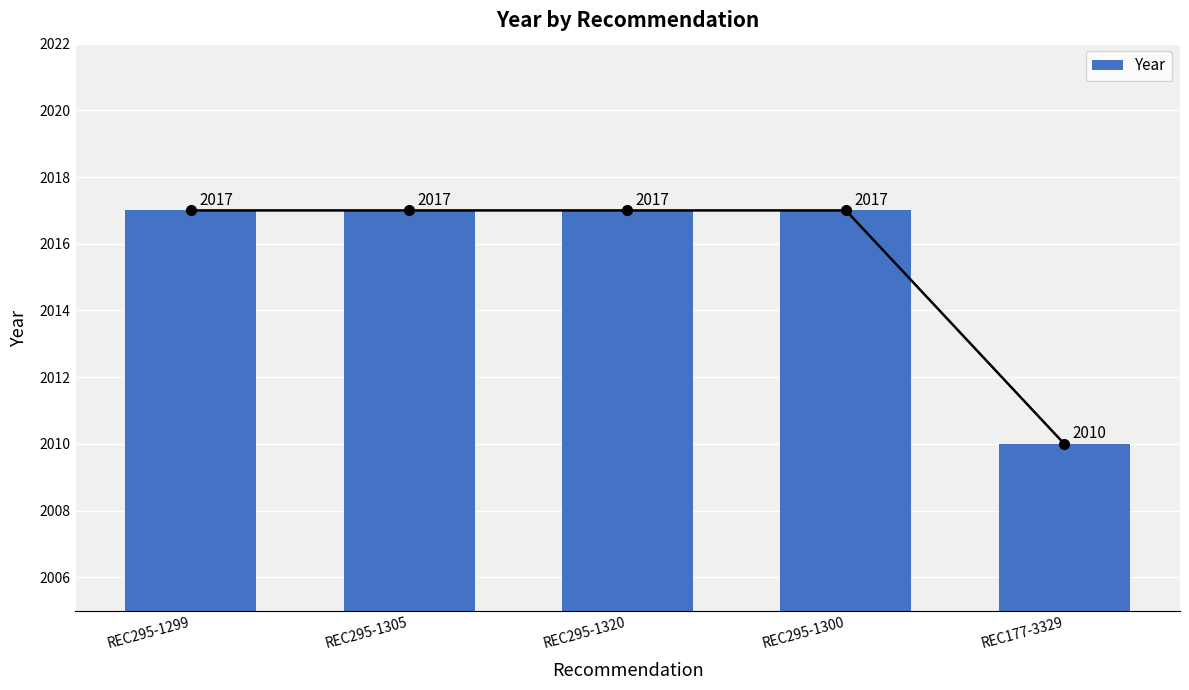

How many series are shown in this chart?

1